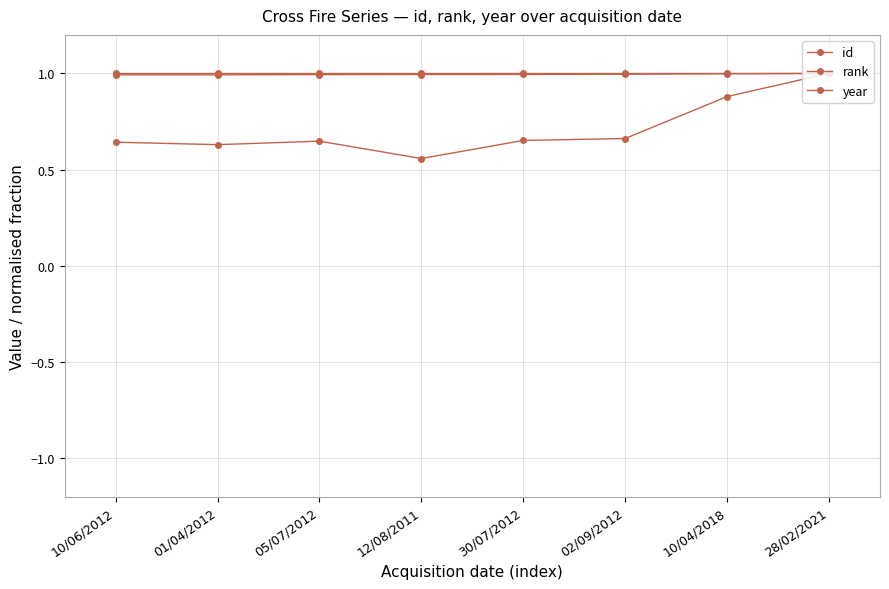

True or false: id and rank intersect in this chart.

False